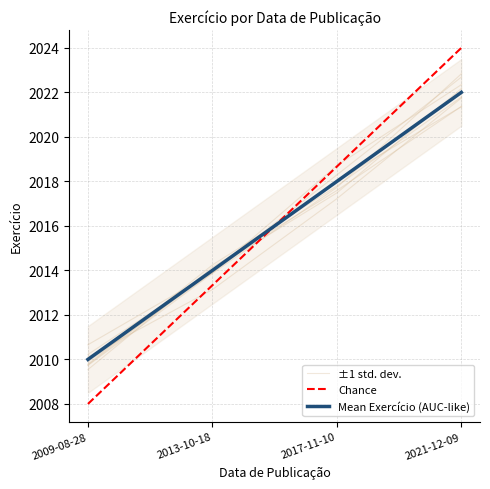

What is the minimum value for ±1 std. dev.?

2010.2